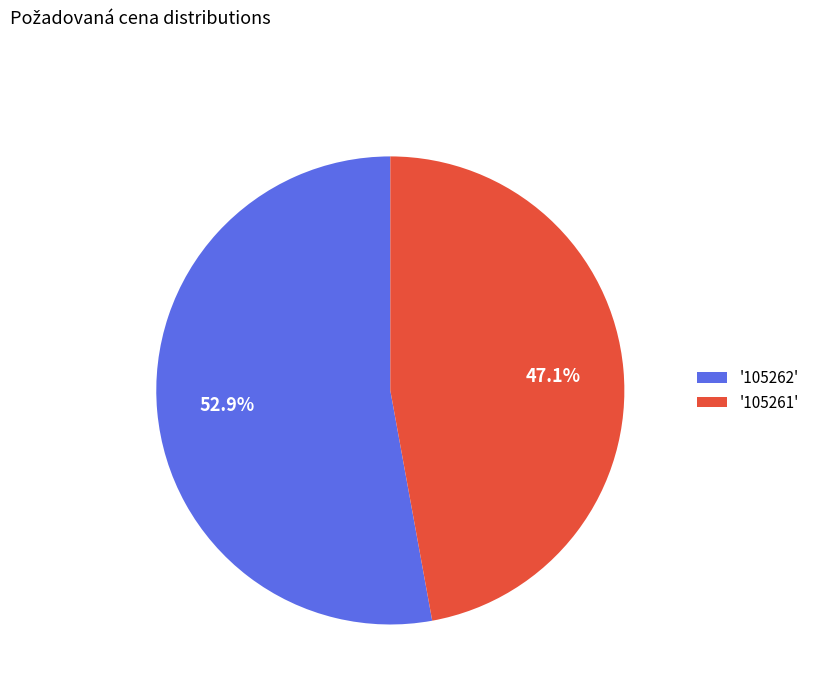

Which has a higher value, '105261' or '105262'?

'105262'